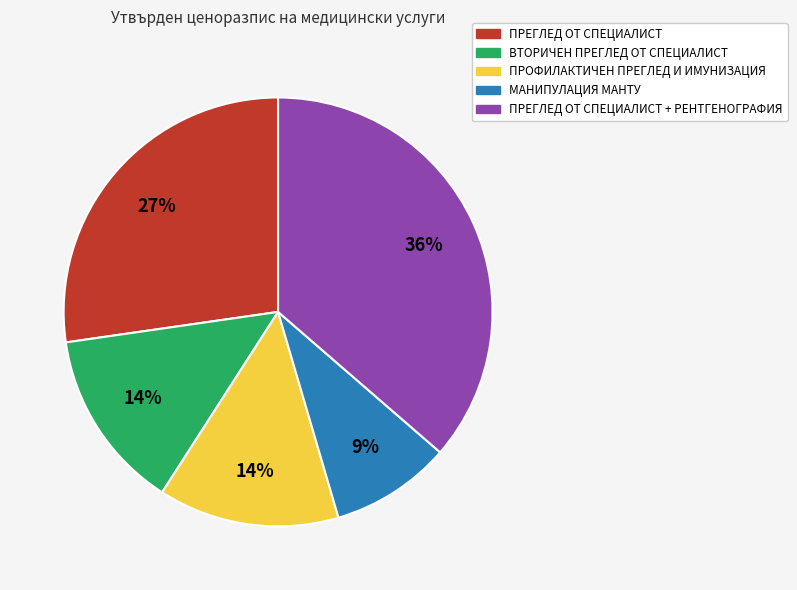

What percentage is the ПРОФИЛАКТИЧЕН ПРЕГЛЕД И ИМУНИЗАЦИЯ slice, to the nearest percent?

14%